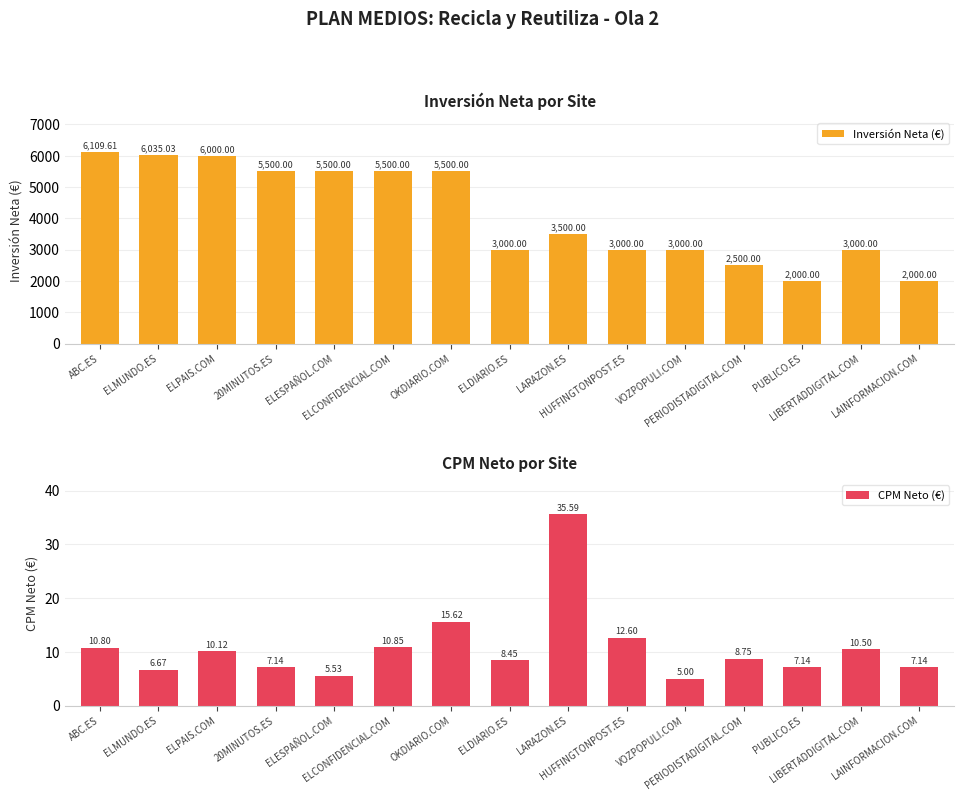

Which label corresponds to the largest value in the chart?

ABC.ES